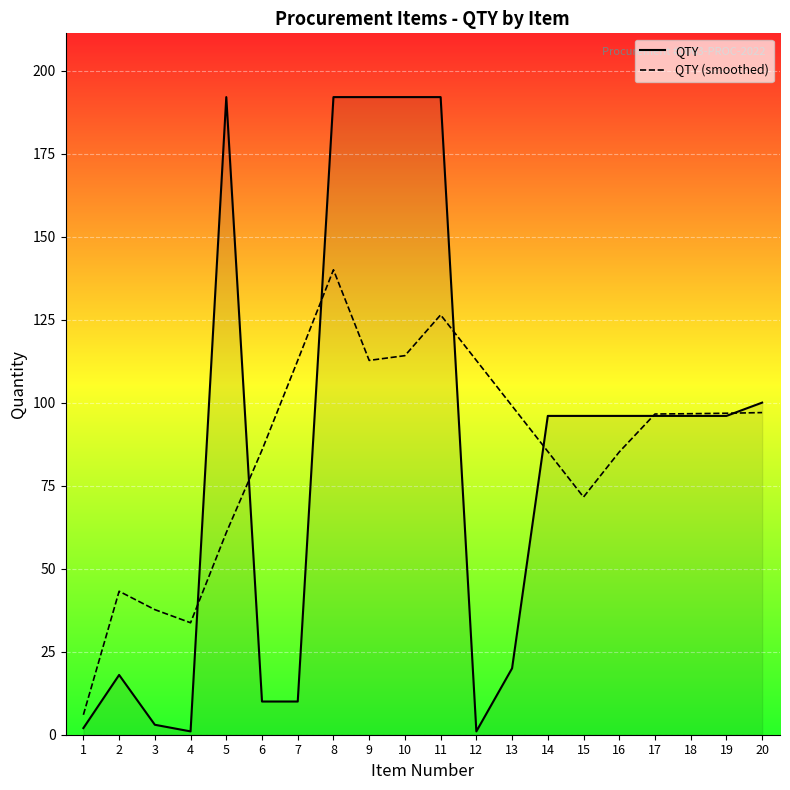

Reading left to right, list all the values displayed in this chart.

QTY: 1=2.0	2=18.0	3=3.0	4=1.0	5=192.0	6=10.0	7=10.0	8=192.0	9=192.0	10=192.0	11=192.0	12=1.0	13=20.0	14=96.0	15=96.0	16=96.0	17=96.0	18=96.0	19=96.0	20=100.0
QTY (smoothed): 1=6.0	2=43.2	3=37.7	4=33.7	5=60.9	6=85.7	7=112.7	8=140.0	9=112.7	10=114.1	11=126.4	12=112.7	13=99.0	14=85.3	15=71.6	16=85.1	17=96.6	18=96.7	19=96.8	20=97.0